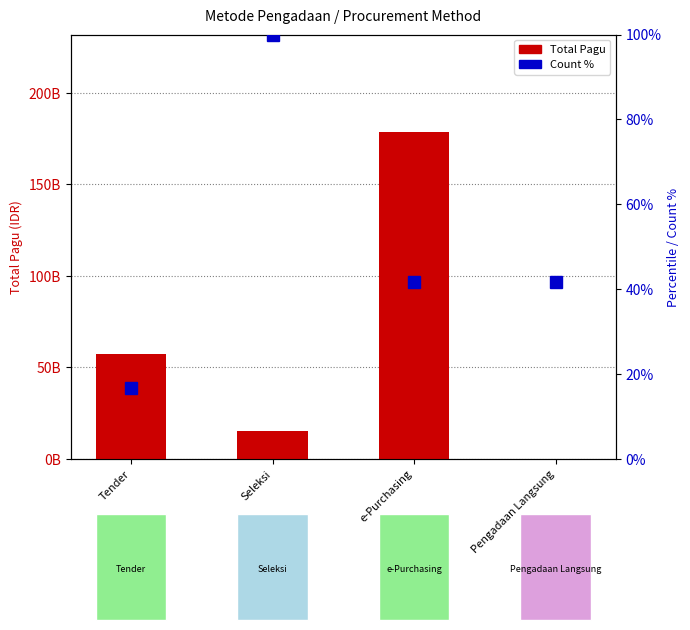

What is the difference between the maximum and minimum values in the Total Pagu series?

178297476000.0